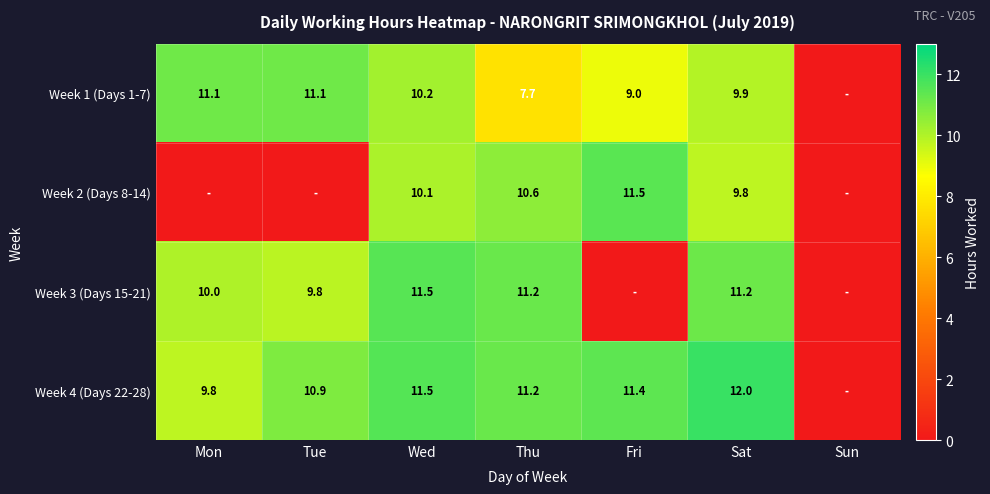

Is the value of Week 1 (Days 1-7) at Tue greater than the value of Week 3 (Days 15-21) at Mon?

Yes